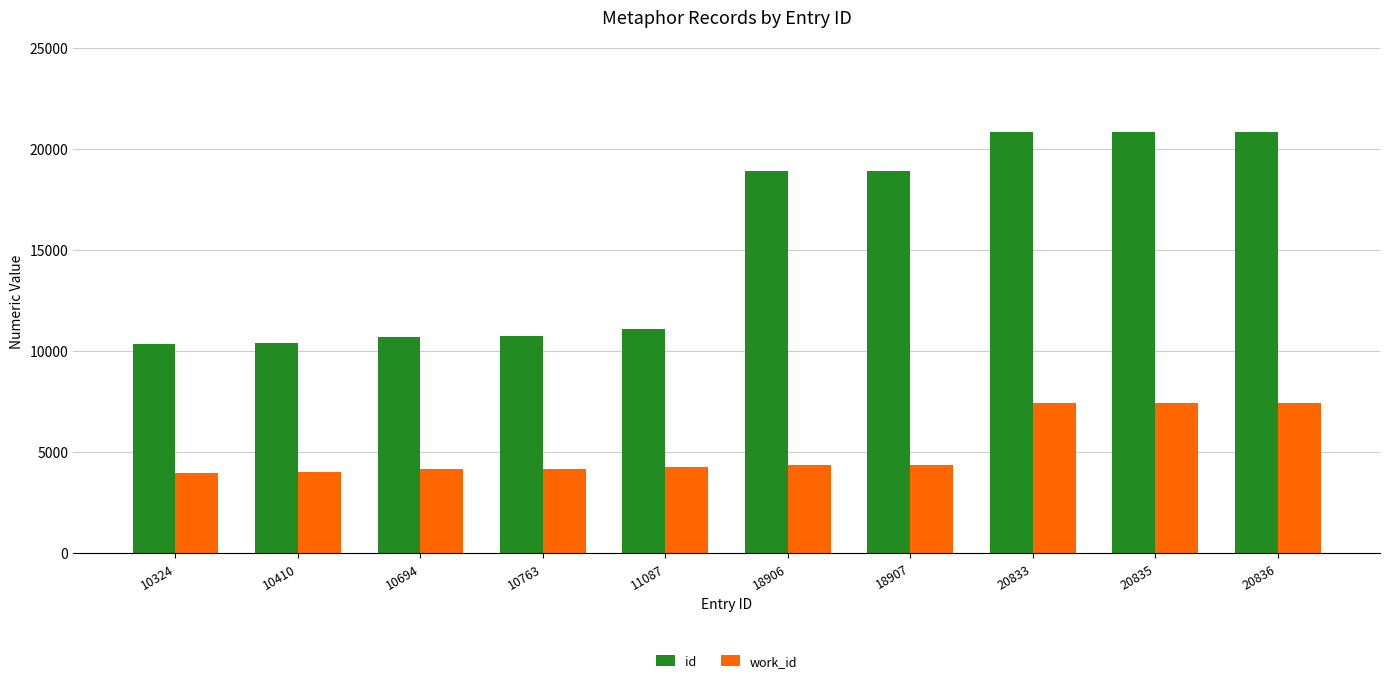

What is the difference between the second highest and minimum values in the work_id series?

3484